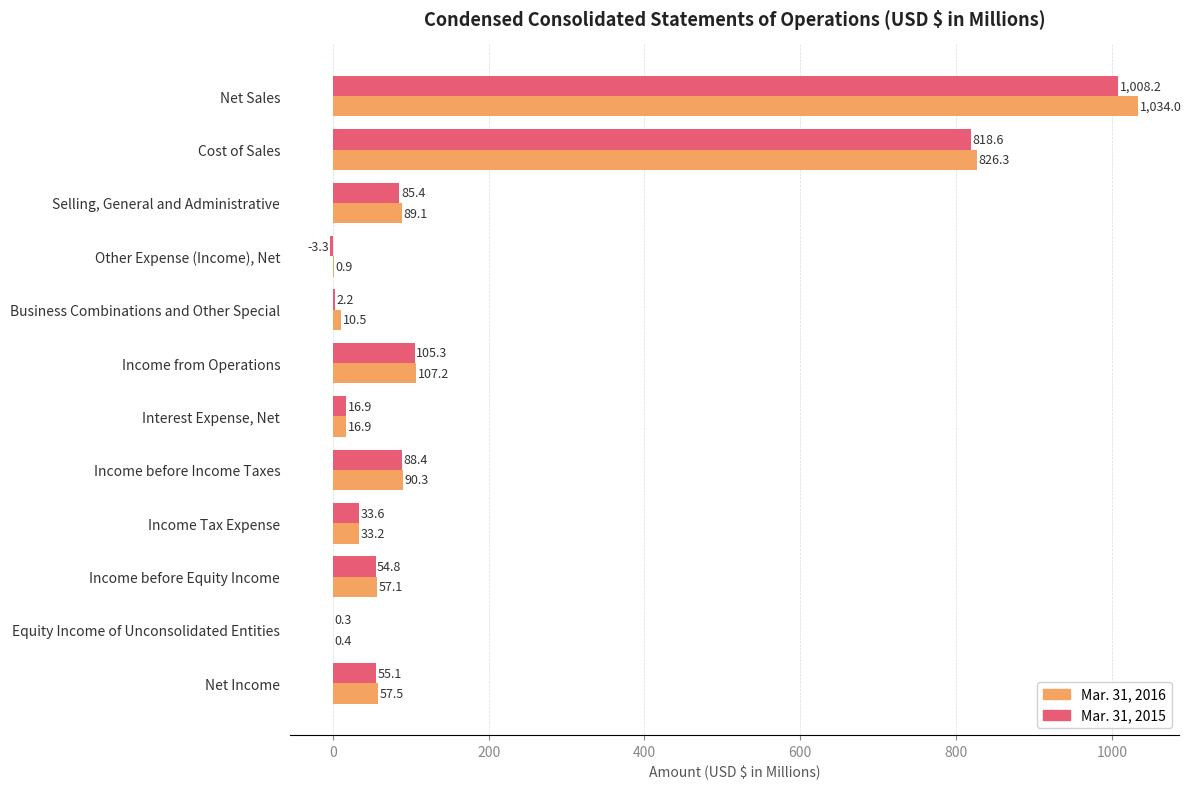

Which category has the highest value across all series?

Net Sales